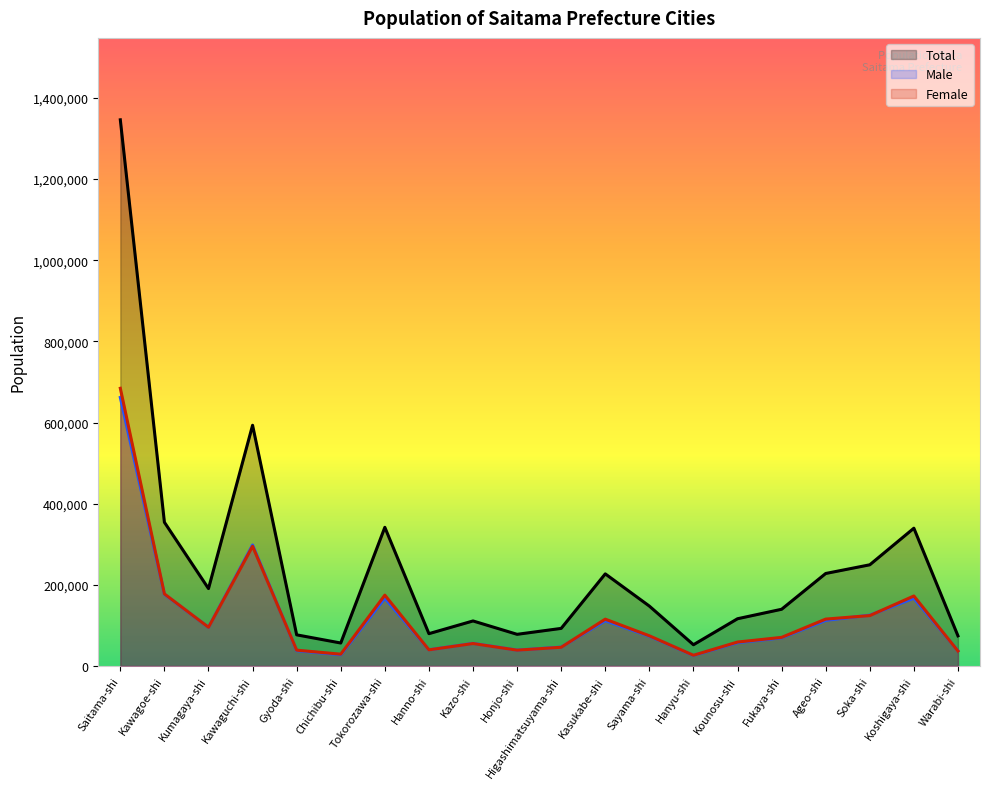

Reading left to right, what are all the values shown in this chart?

Total: Saitama-shi=1345996	Kawagoe-shi=354142	Kumagaya-shi=190704	Kawaguchi-shi=593220	Gyoda-shi=76701	Chichibu-shi=56556	Tokorozawa-shi=341663	Hanno-shi=79588	Kazo-shi=110925	Honjo-shi=77982	Higashimatsuyama-shi=92572	Kasukabe-shi=226963	Sayama-shi=147544	Hanyu-shi=52308	Kounosu-shi=116370	Fukaya-shi=139726	Ageo-shi=227905	Soka-shi=249326	Koshigaya-shi=339500	Warabi-shi=74213
Male: Saitama-shi=661660	Kawagoe-shi=176590	Kumagaya-shi=95356	Kawaguchi-shi=298221	Gyoda-shi=37744	Chichibu-shi=27560	Tokorozawa-shi=167132	Hanno-shi=39836	Kazo-shi=55665	Honjo-shi=39029	Higashimatsuyama-shi=46494	Kasukabe-shi=111590	Sayama-shi=73242	Hanyu-shi=25980	Kounosu-shi=57438	Fukaya-shi=69291	Ageo-shi=112392	Soka-shi=125192	Koshigaya-shi=167038	Warabi-shi=37436
Female: Saitama-shi=684336	Kawagoe-shi=177552	Kumagaya-shi=95348	Kawaguchi-shi=294999	Gyoda-shi=38957	Chichibu-shi=28996	Tokorozawa-shi=174531	Hanno-shi=39752	Kazo-shi=55260	Honjo-shi=38953	Higashimatsuyama-shi=46078	Kasukabe-shi=115373	Sayama-shi=74302	Hanyu-shi=26328	Kounosu-shi=58932	Fukaya-shi=70435	Ageo-shi=115513	Soka-shi=124134	Koshigaya-shi=172462	Warabi-shi=36777